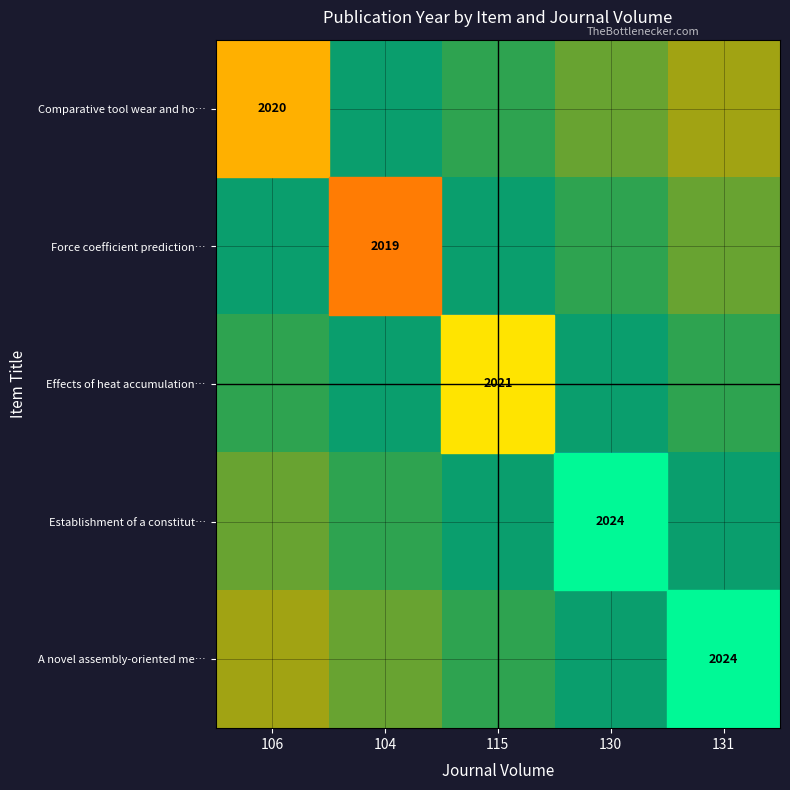

At which category is the sum across all series the highest?

115